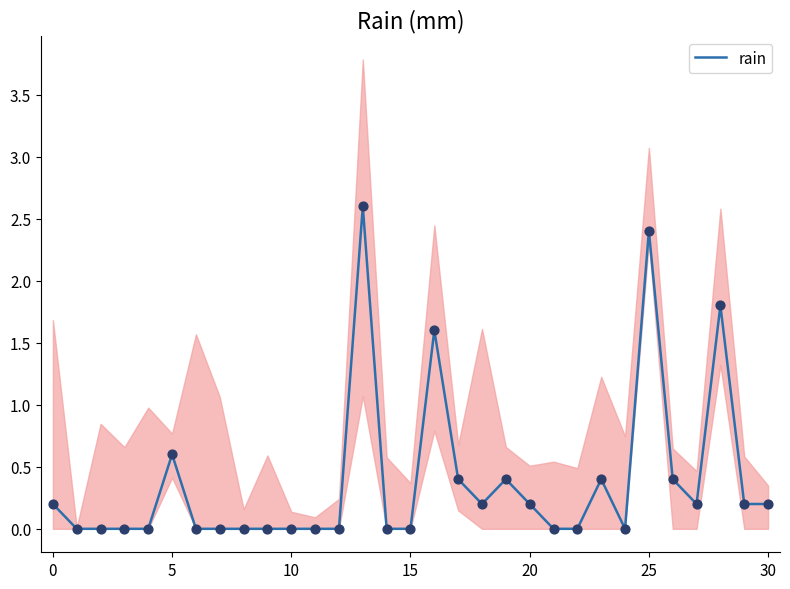

The value of rain at 5 is 0.6. True or false?

True